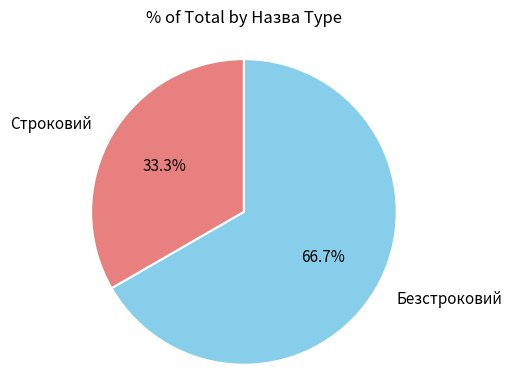

True or false: Безстроковий accounts for 80% of the total.

False